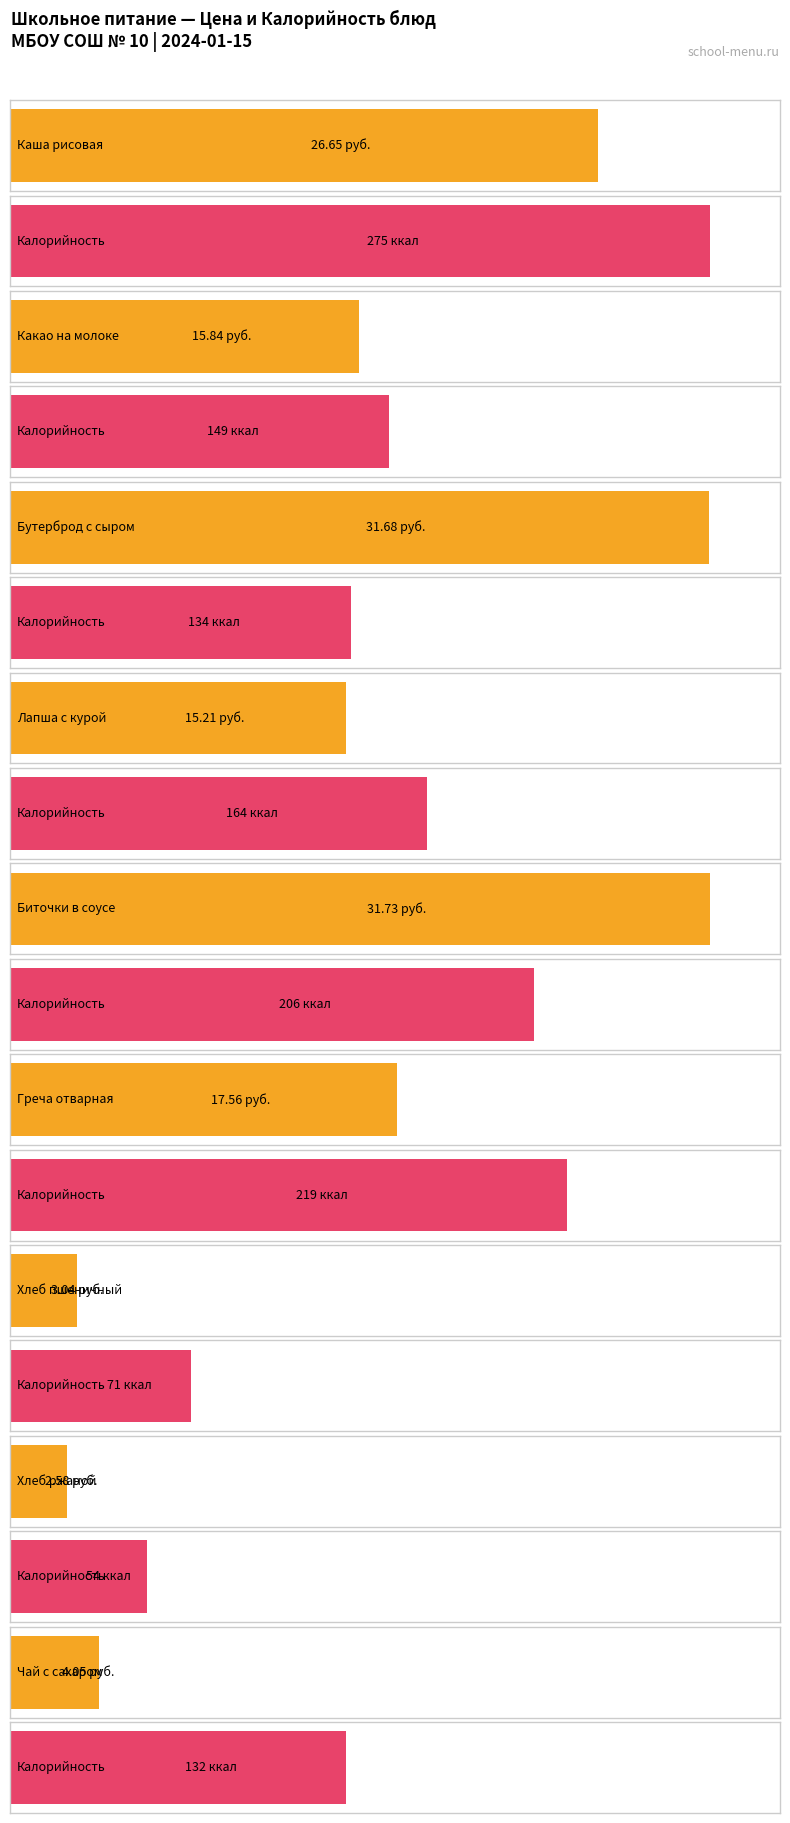

How many bars are there in each group?

2